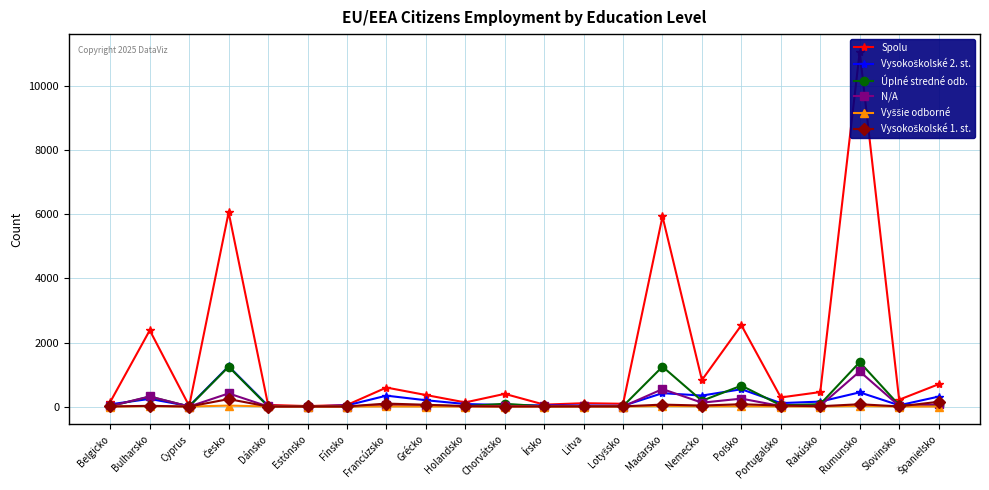

Which label corresponds to the smallest value in the chart?

Cyprus